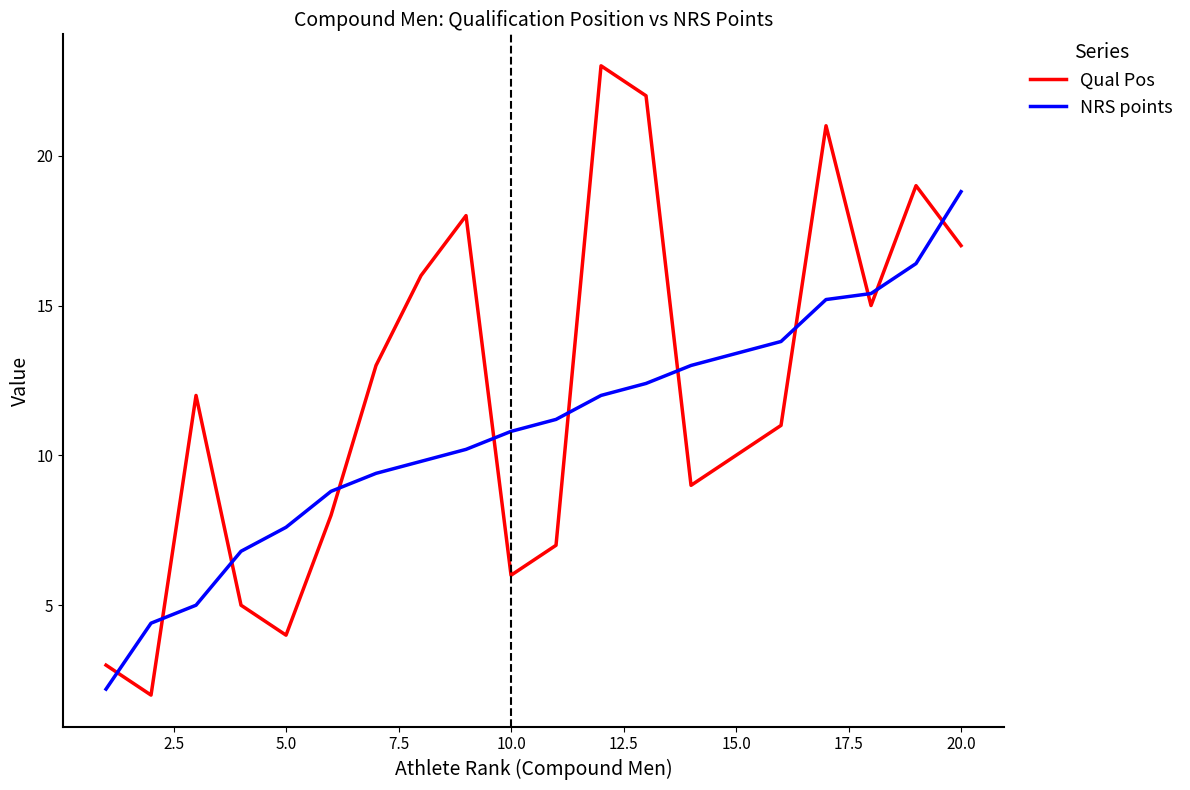

Which series has the largest range (max minus min)?

Qual Pos